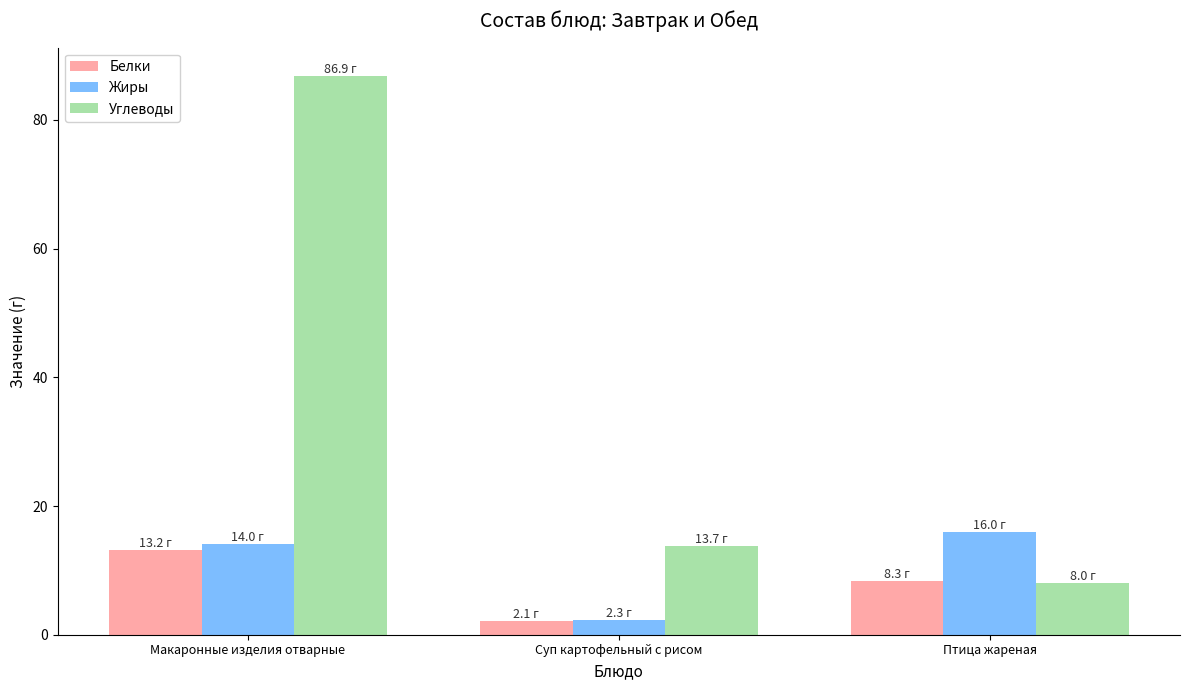

What is the total value across all series at Макаронные изделия отварные?

114.1